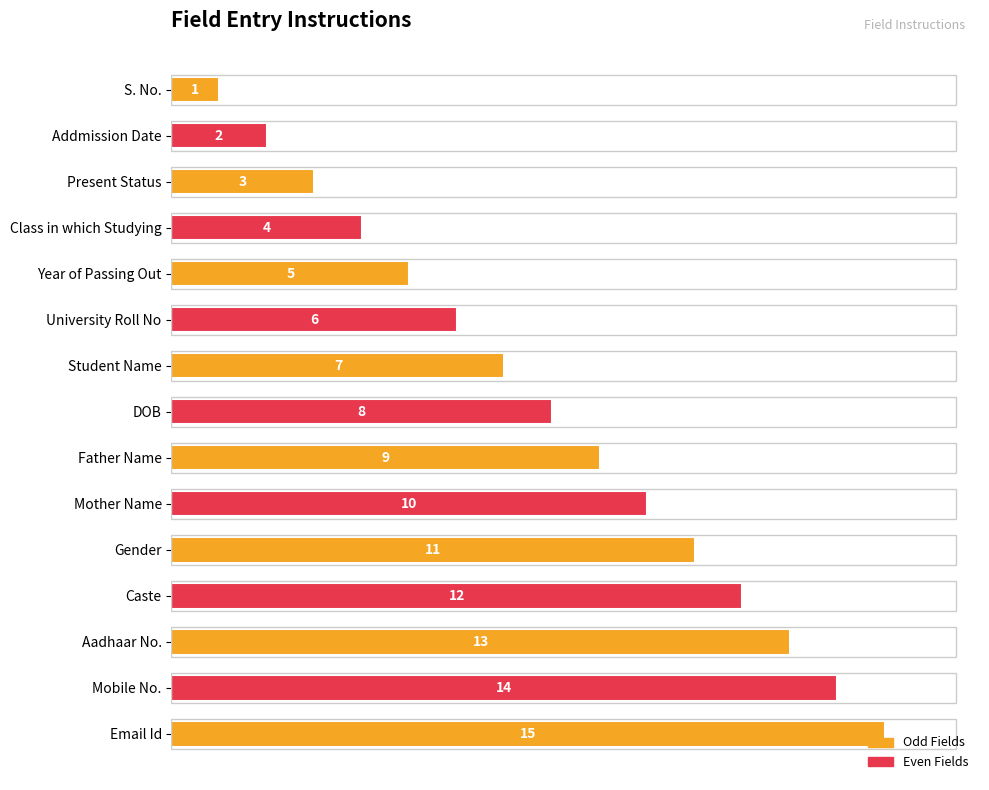

Where is the data nearest to the value 8?

DOB